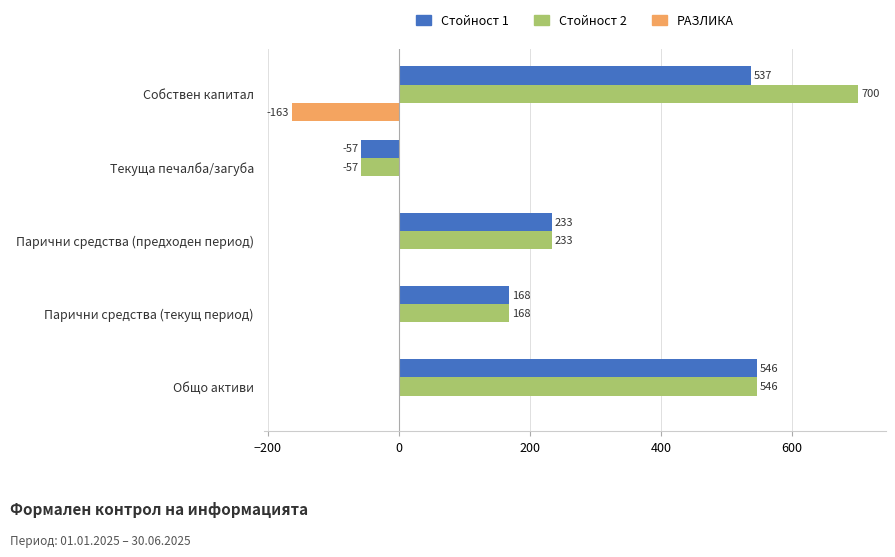

How many categories are shown in the chart?

5